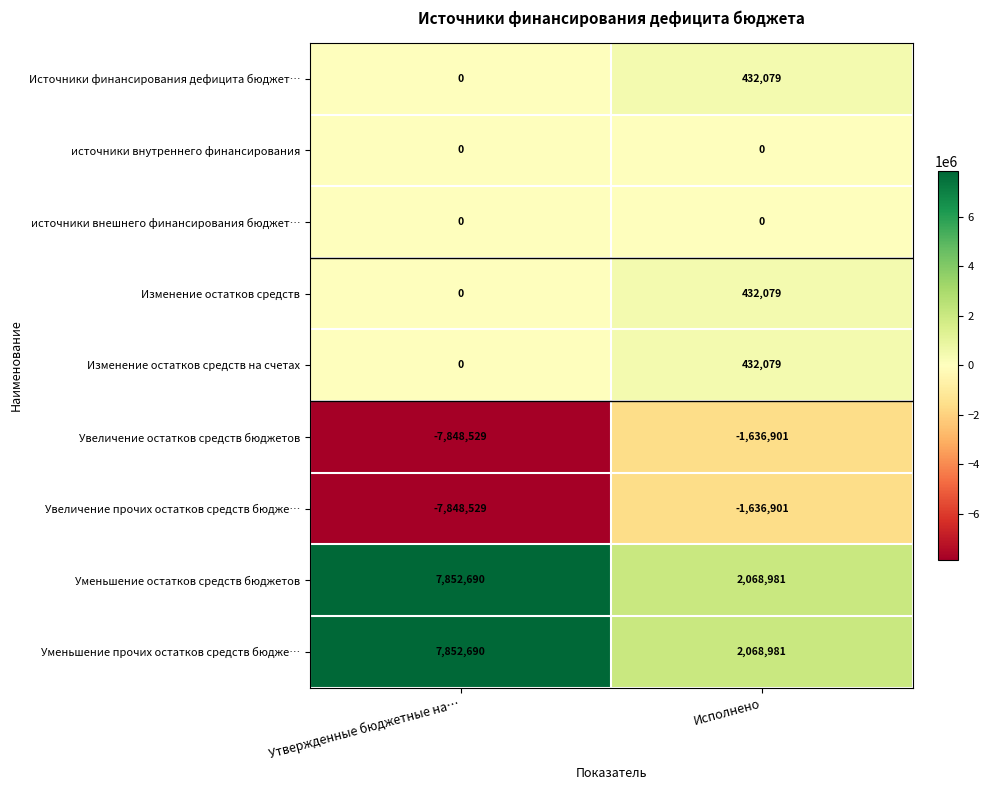

The value of Изменение остатков средств at Исполнено is 432079. True or false?

True